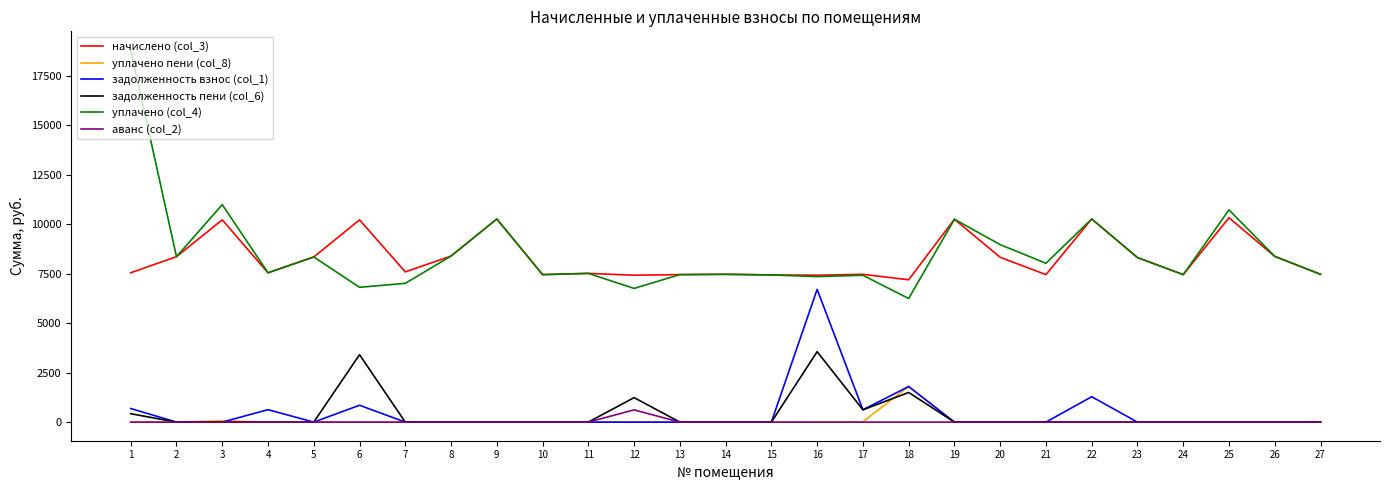

Is this an area chart (filled region under the line)?

No